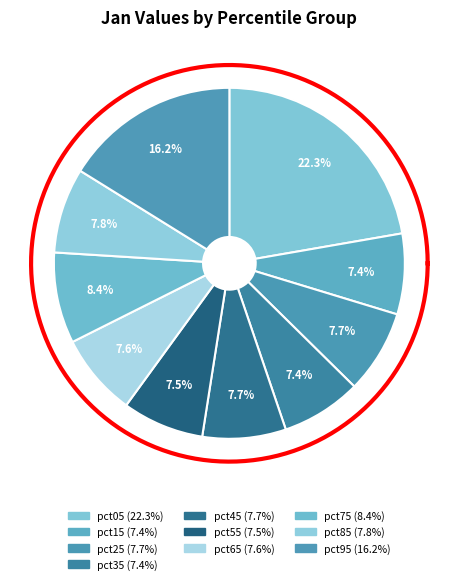

What is the smallest slice in the pie chart?

pct35